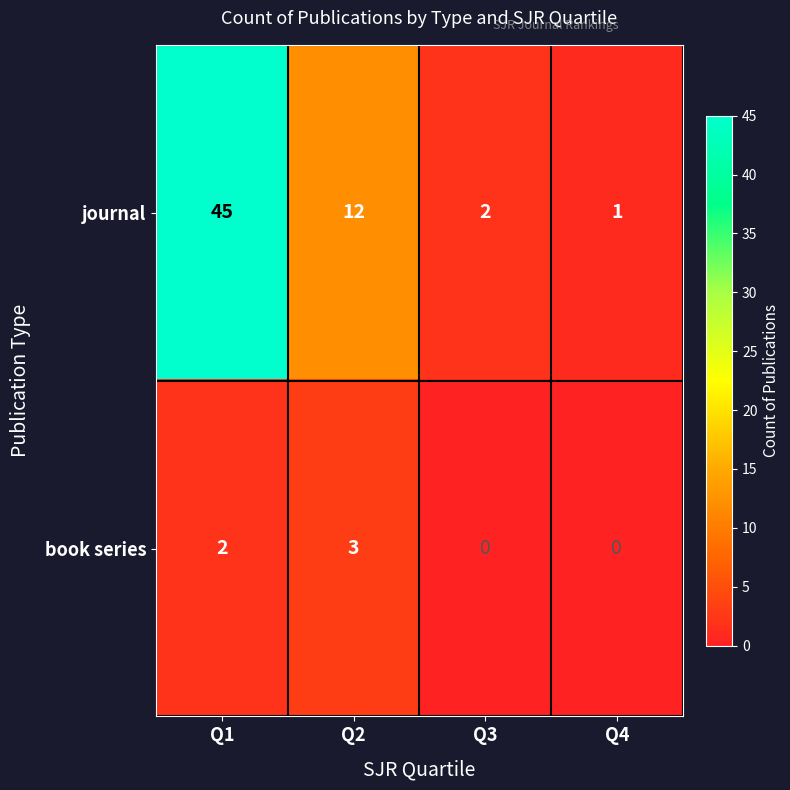

True or false: book series has a value of 0 at Q3.

True